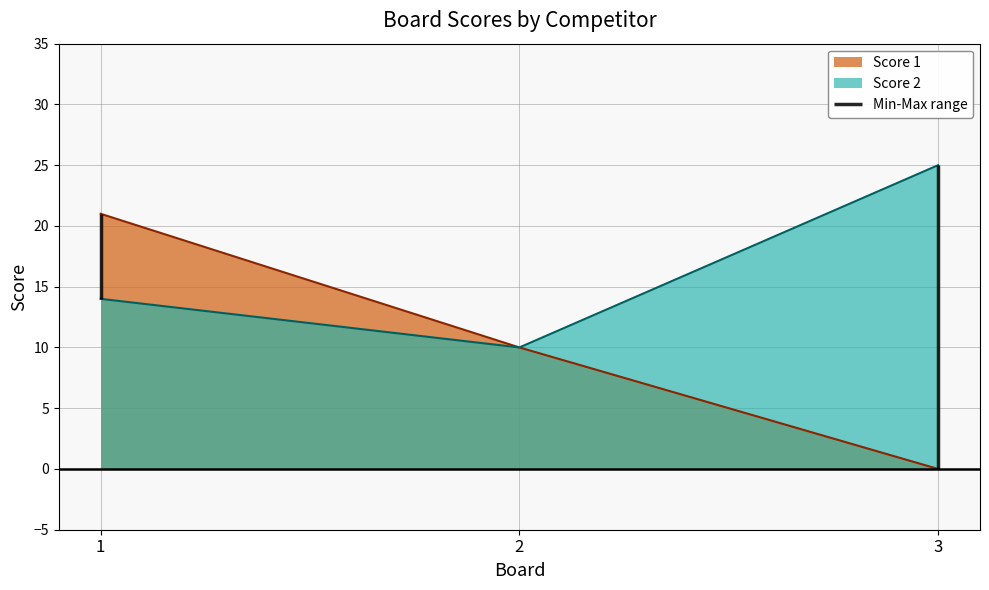

What is the approximate value of Score 2 at 1, to the nearest 5?

15